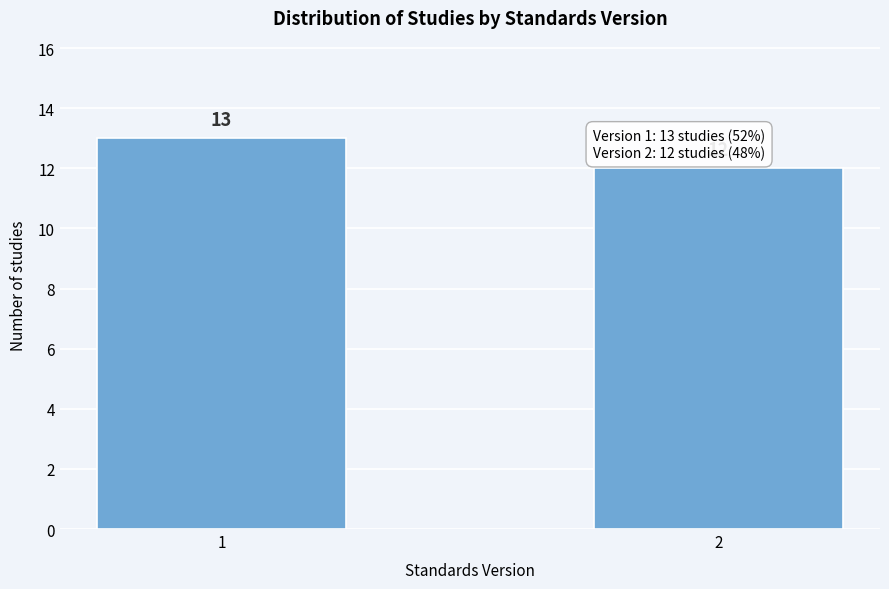

Reading left to right, list all the values displayed in this chart.

1=13	2=12